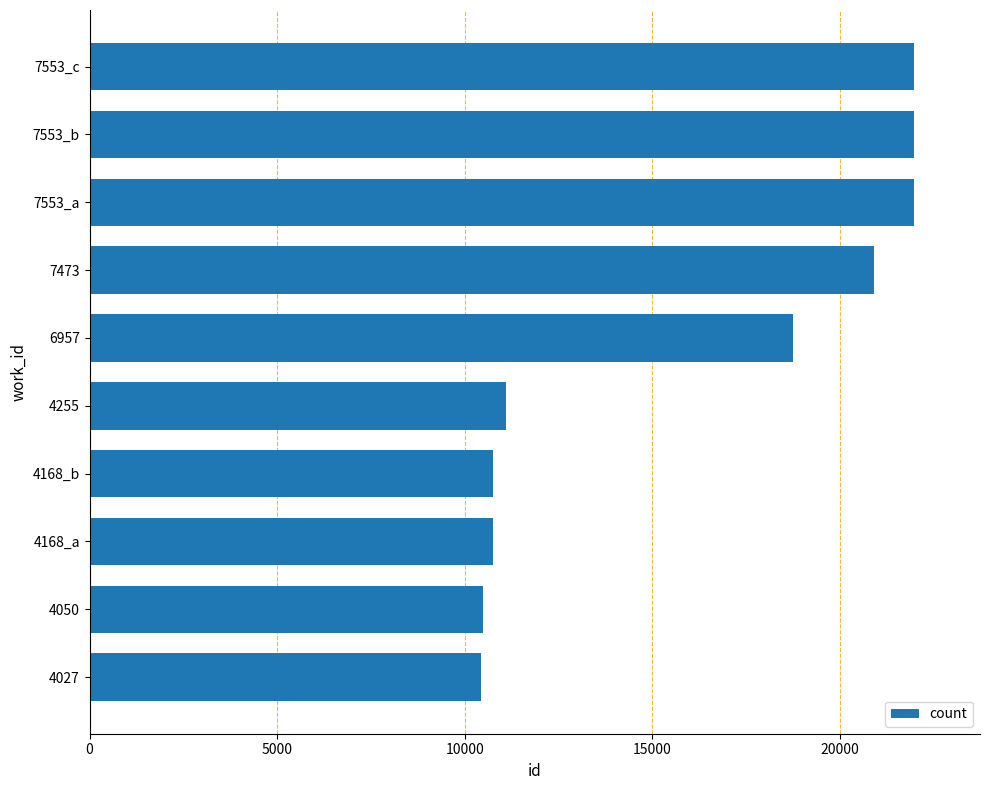

What is the maximum value shown in the chart?

21969